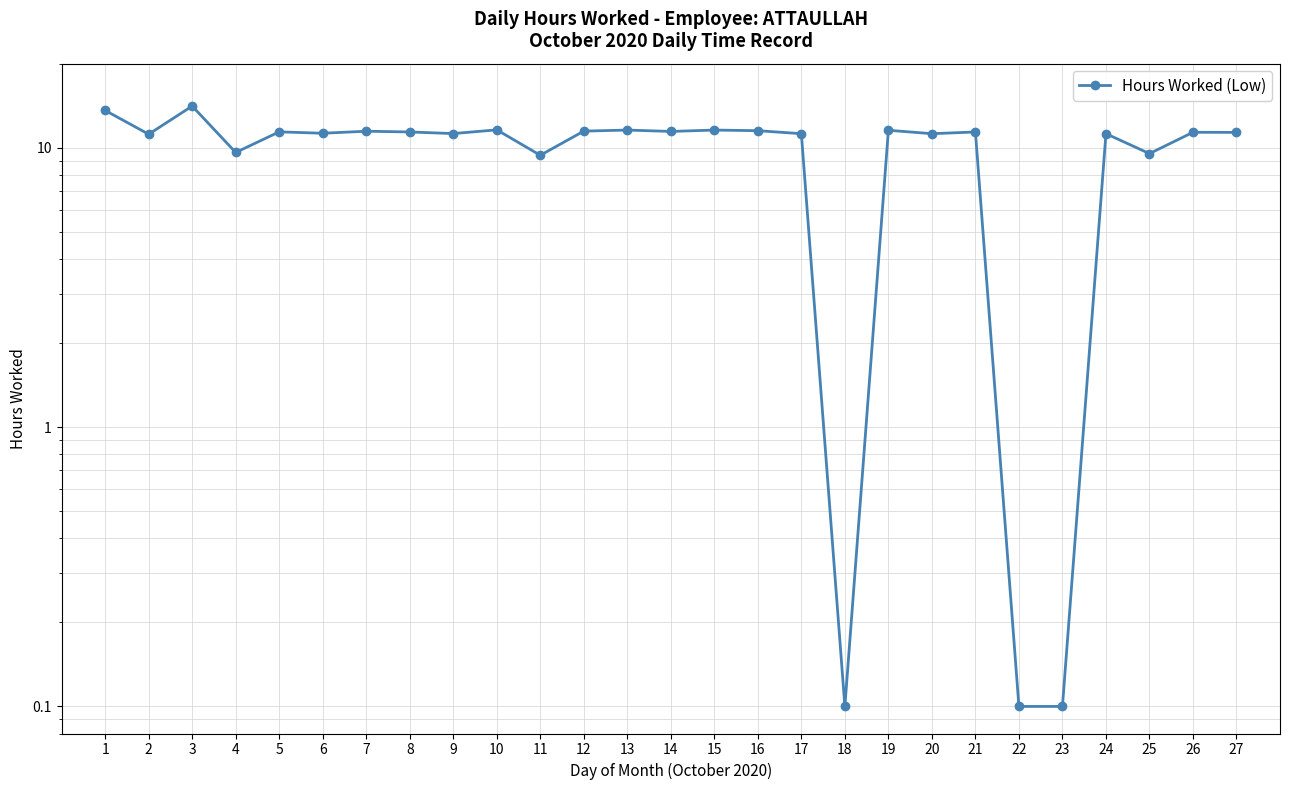

What is the change in value from 23 to 25?

+9.4